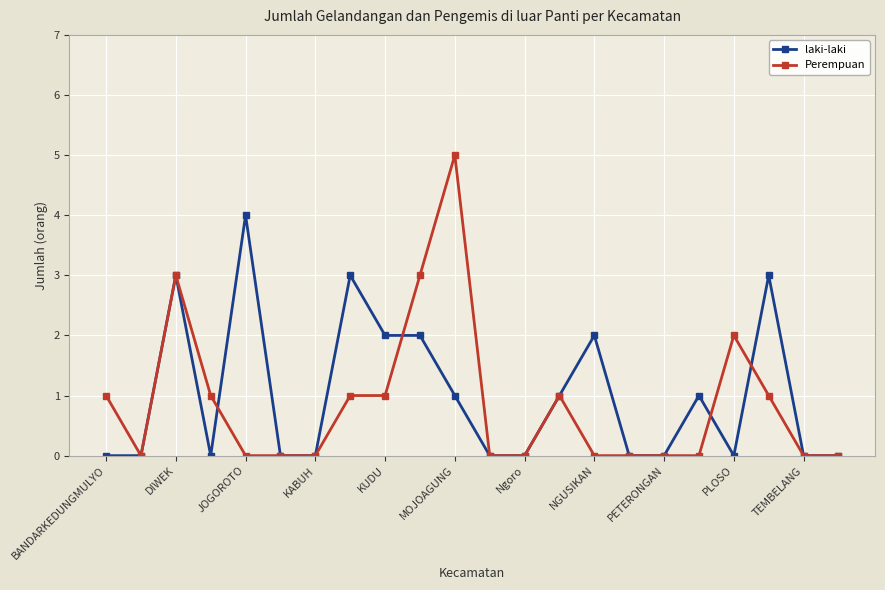

True or false: Perempuan has more than 1 interior local peaks.

True